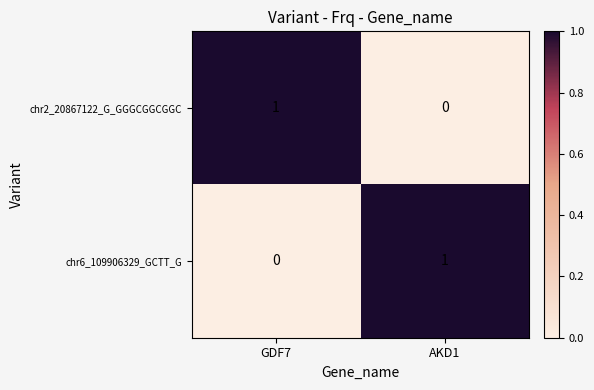

Reading right to left, what are all the values shown in this chart?

chr2_20867122_G_GGGCGGCGGC: AKD1=0	GDF7=1
chr6_109906329_GCTT_G: AKD1=1	GDF7=0